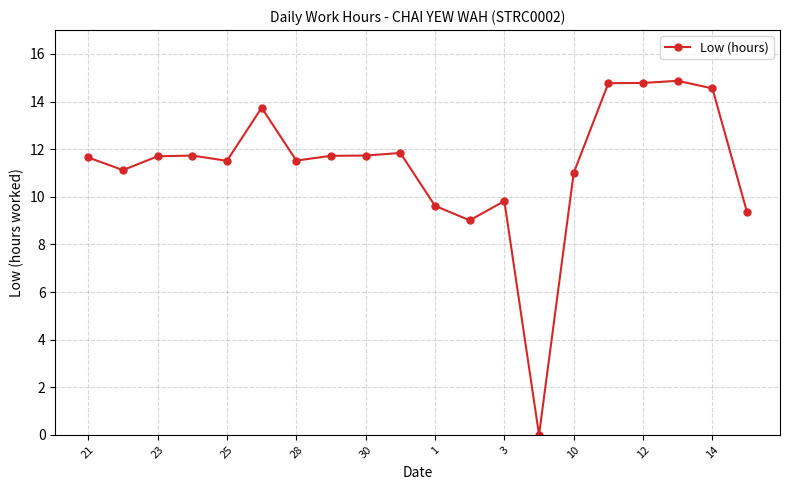

How many categories are shown in the chart?

20